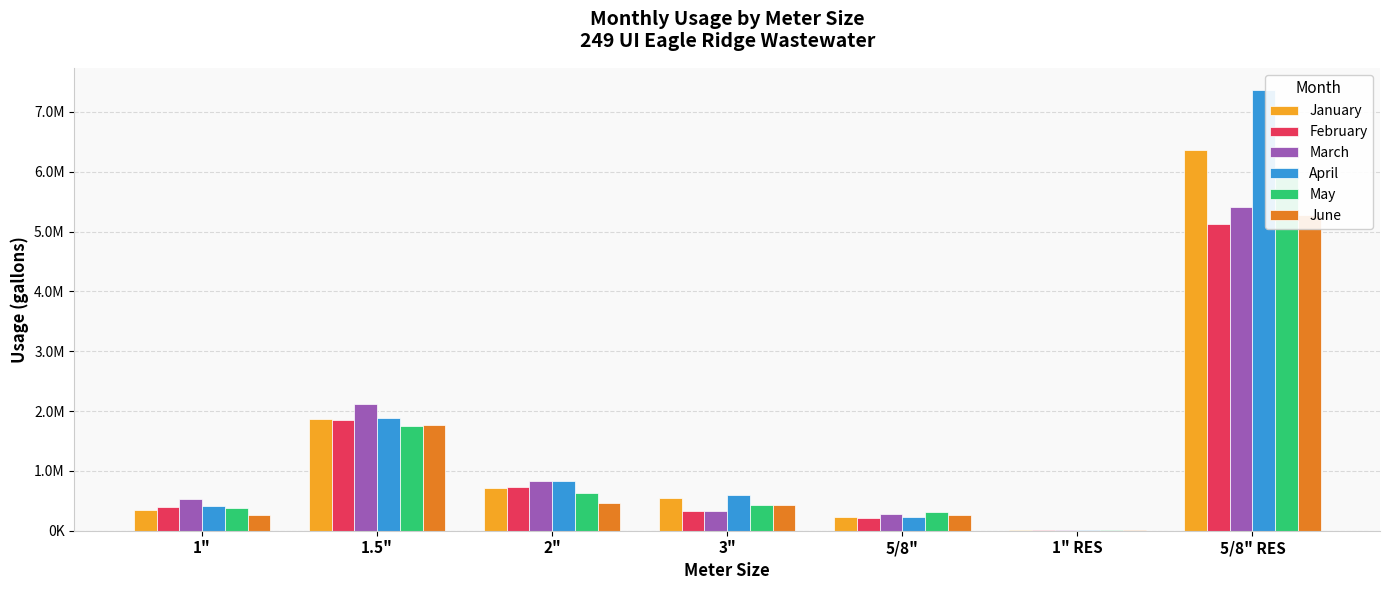

Reading right to left, extract all data points from this chart.

January: 6369000	13000	226000	553000	719000	1865000	344000
February: 5120000	17000	211000	328000	734000	1850000	403000
March: 5406000	12000	280000	328000	836000	2110000	532000
April: 7368000	15000	234000	597000	833000	1886000	417000
May: 6074000	17000	316000	429000	629000	1755000	380000
June: 5273000	17000	259000	427000	456000	1772000	266000